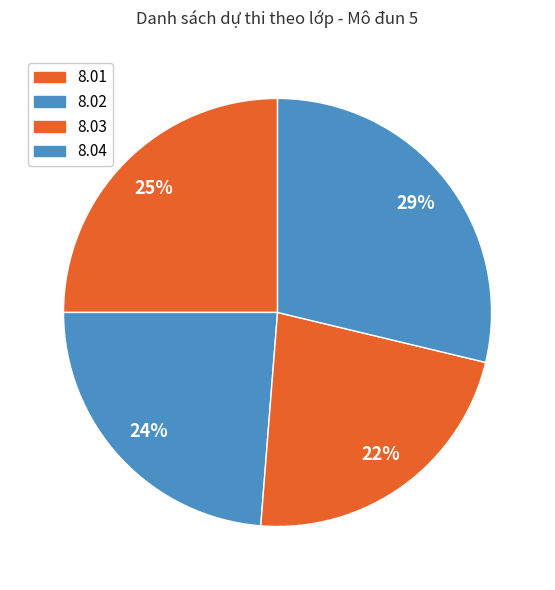

What is the largest slice in the pie chart?

8.04